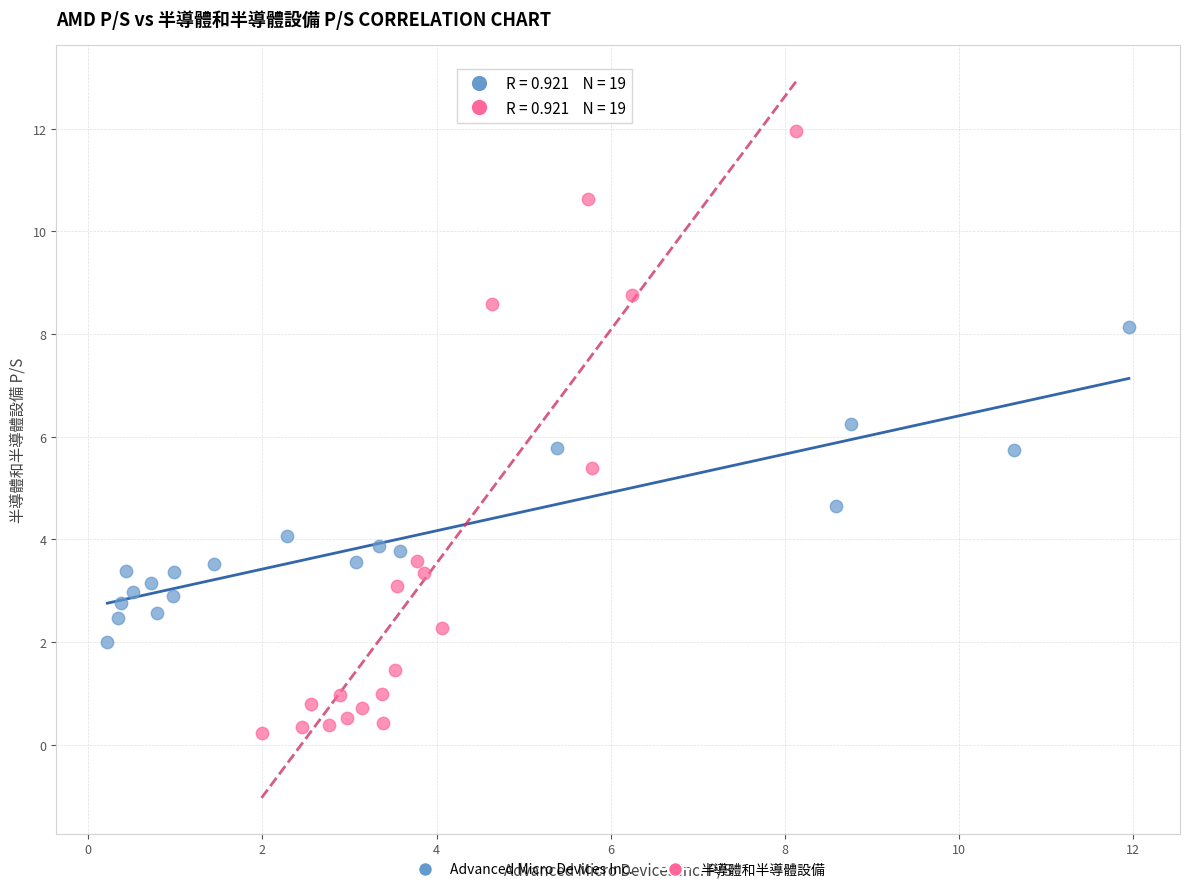

Which series has the widest spread of Y values?

半導體和半導體設備